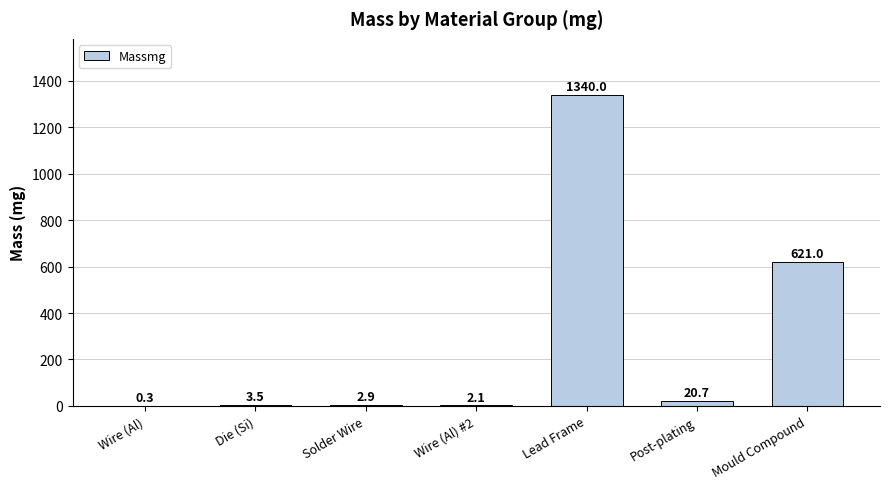

Between Wire (Al) #2 and Lead Frame, which is larger?

Lead Frame